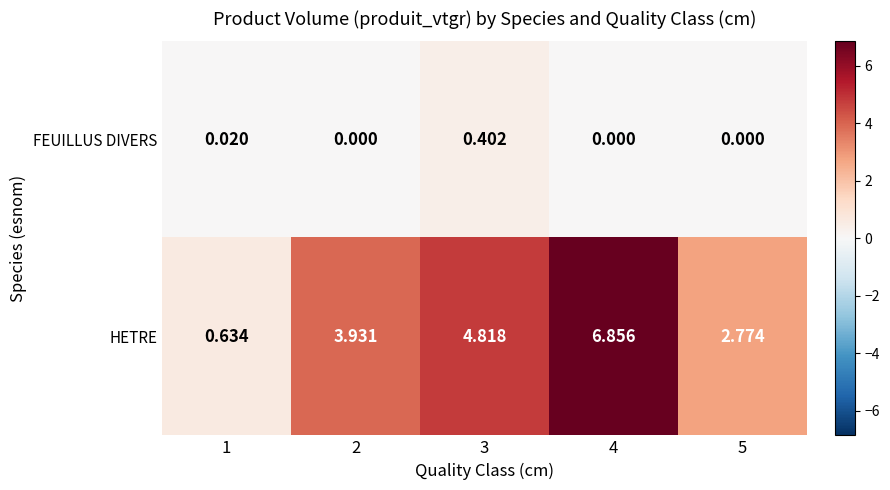

Is the value of HETRE at 2 greater than the value of FEUILLUS DIVERS at 5?

Yes